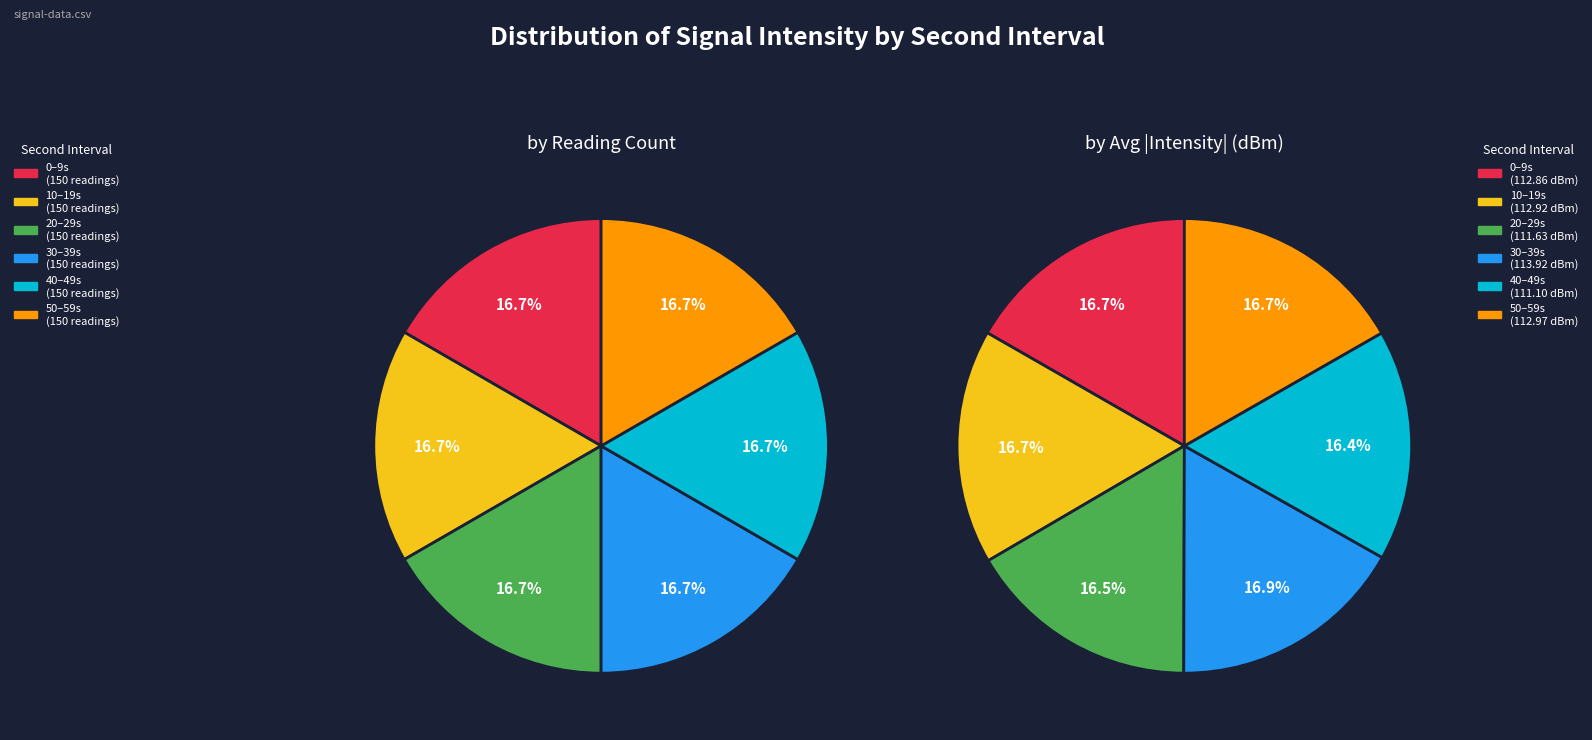

To the nearest percent, what is the average slice percentage?

17%